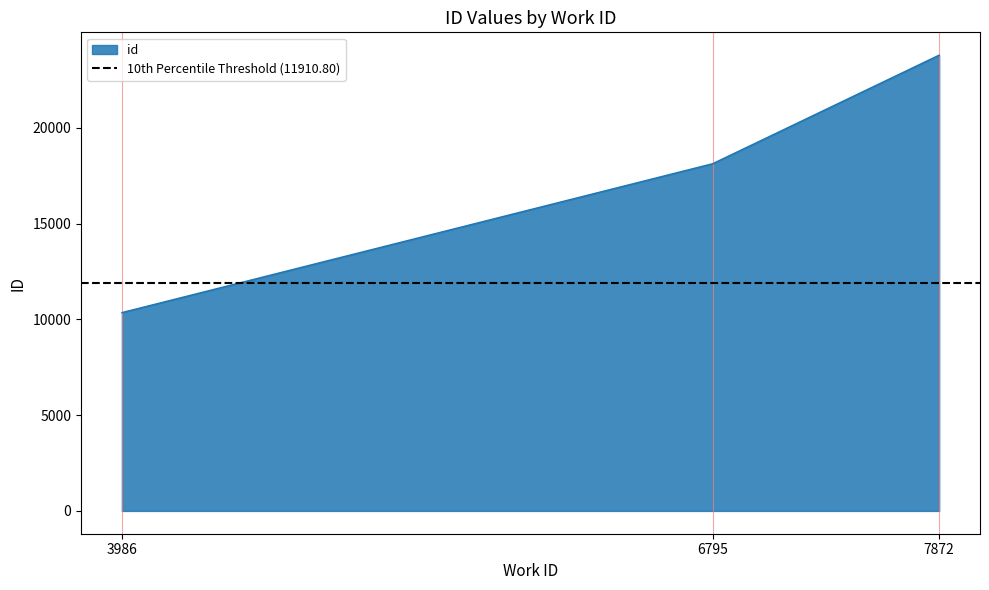

The value at 3986 is 2606. True or false?

False